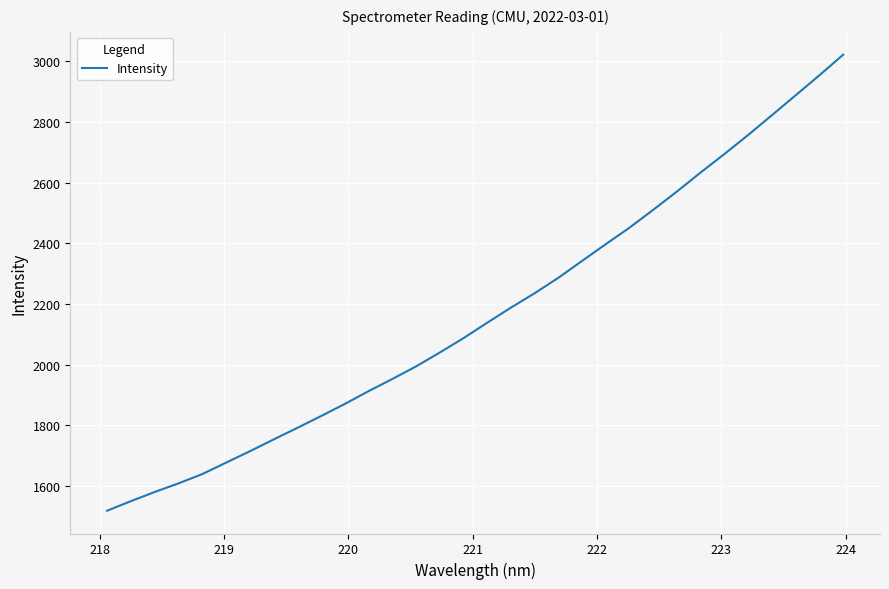

What is the smallest value displayed?

1518.6